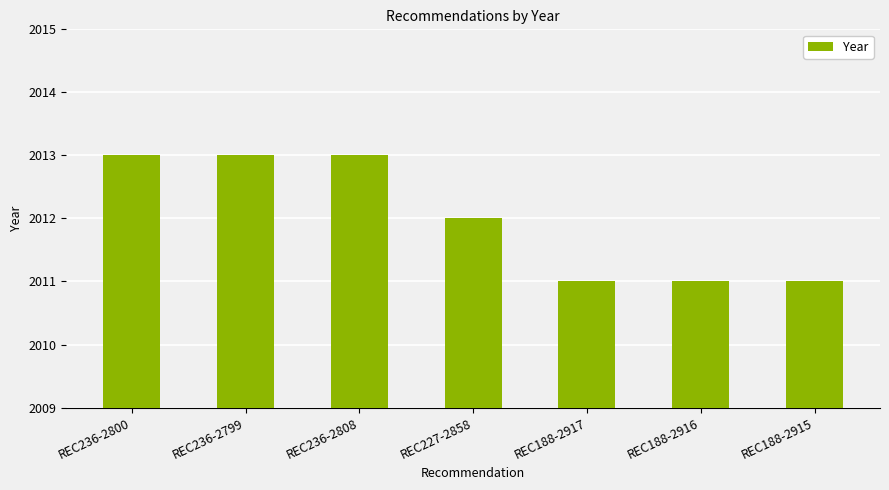

What is the ratio of the value at REC236-2800 to the value at REC236-2808?

1.0